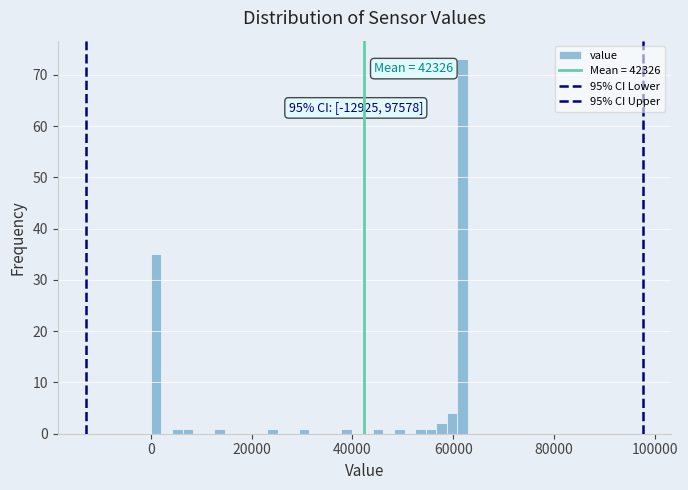

Around what value on the x-axis is the tallest bar? Give the approximate position of its centre, as read against the axis.

62000